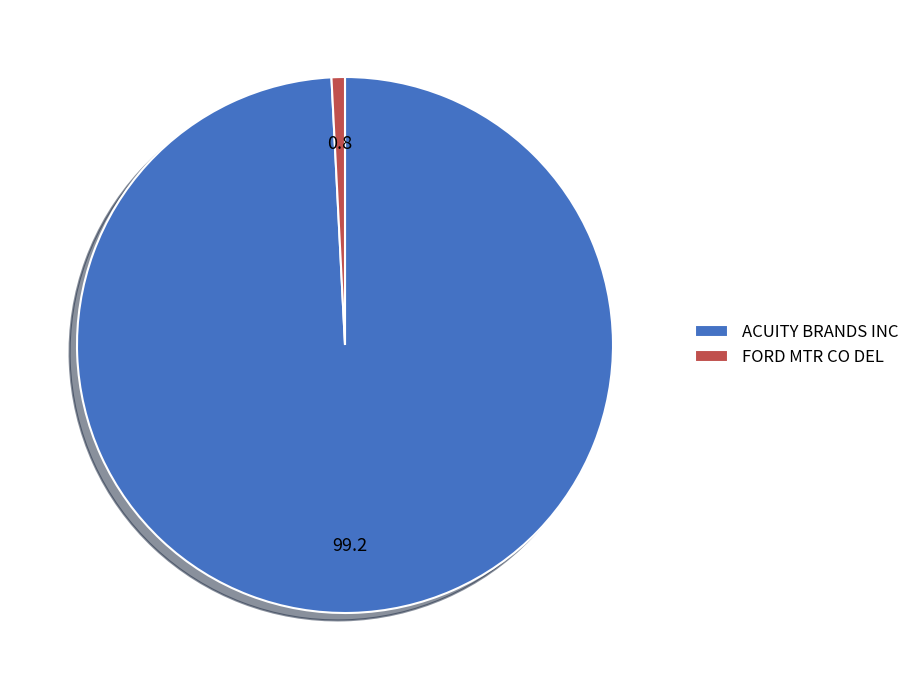

Which category has the biggest portion of the pie?

ACUITY BRANDS INC